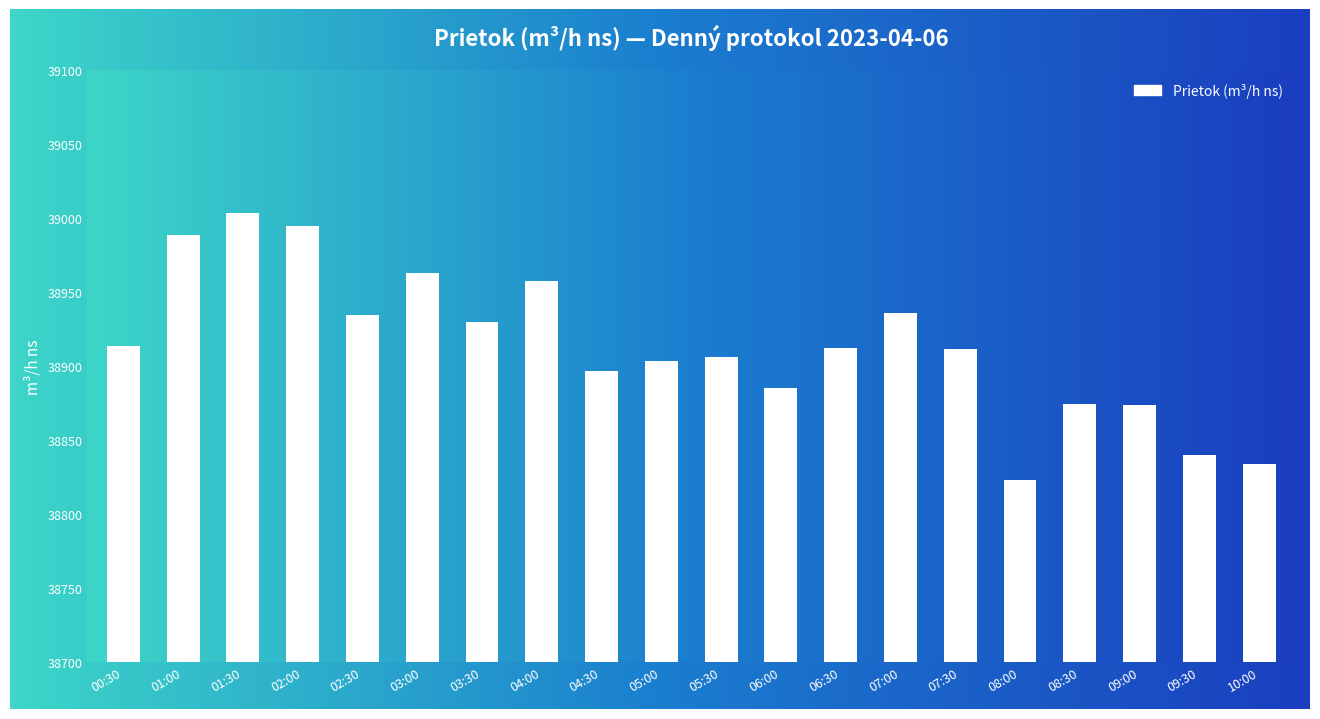

What value does the data have at 01:30?

39003.7